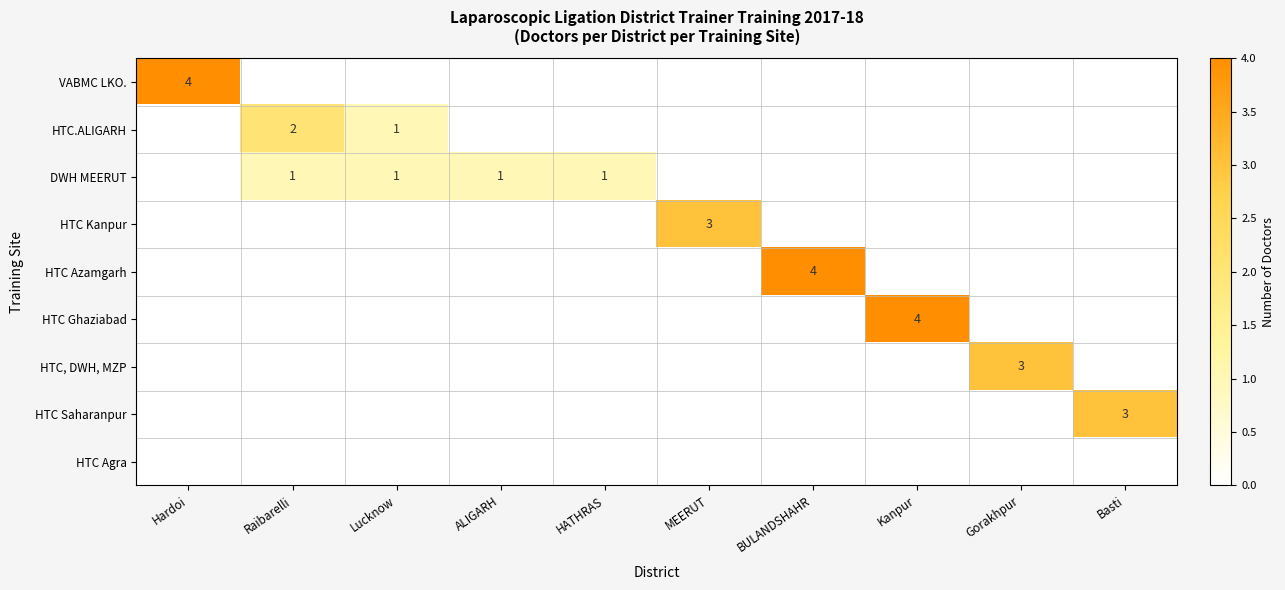

The value of HTC.ALIGARH at Lucknow is 1. True or false?

True